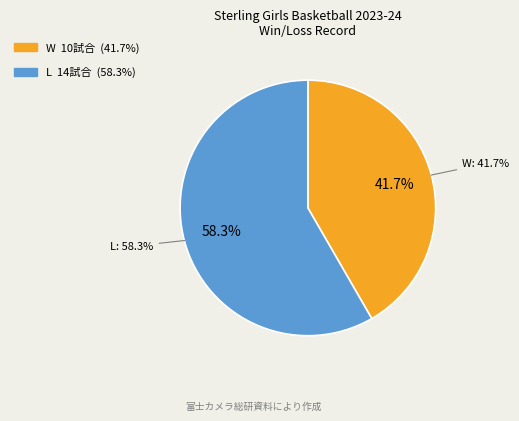

To the nearest percent, what is the combined percentage of L and W?

100%